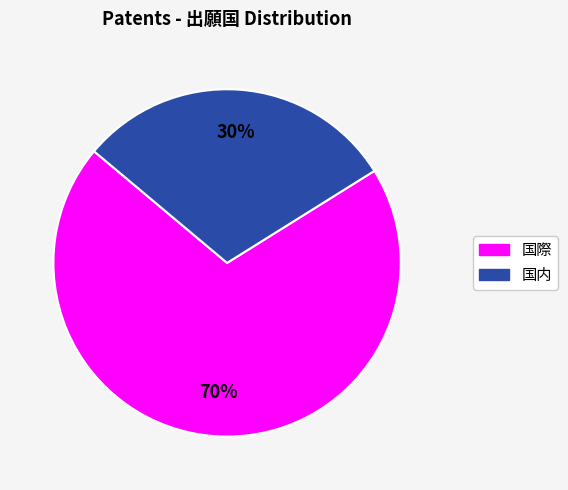

Is there a majority slice in this chart?

Yes